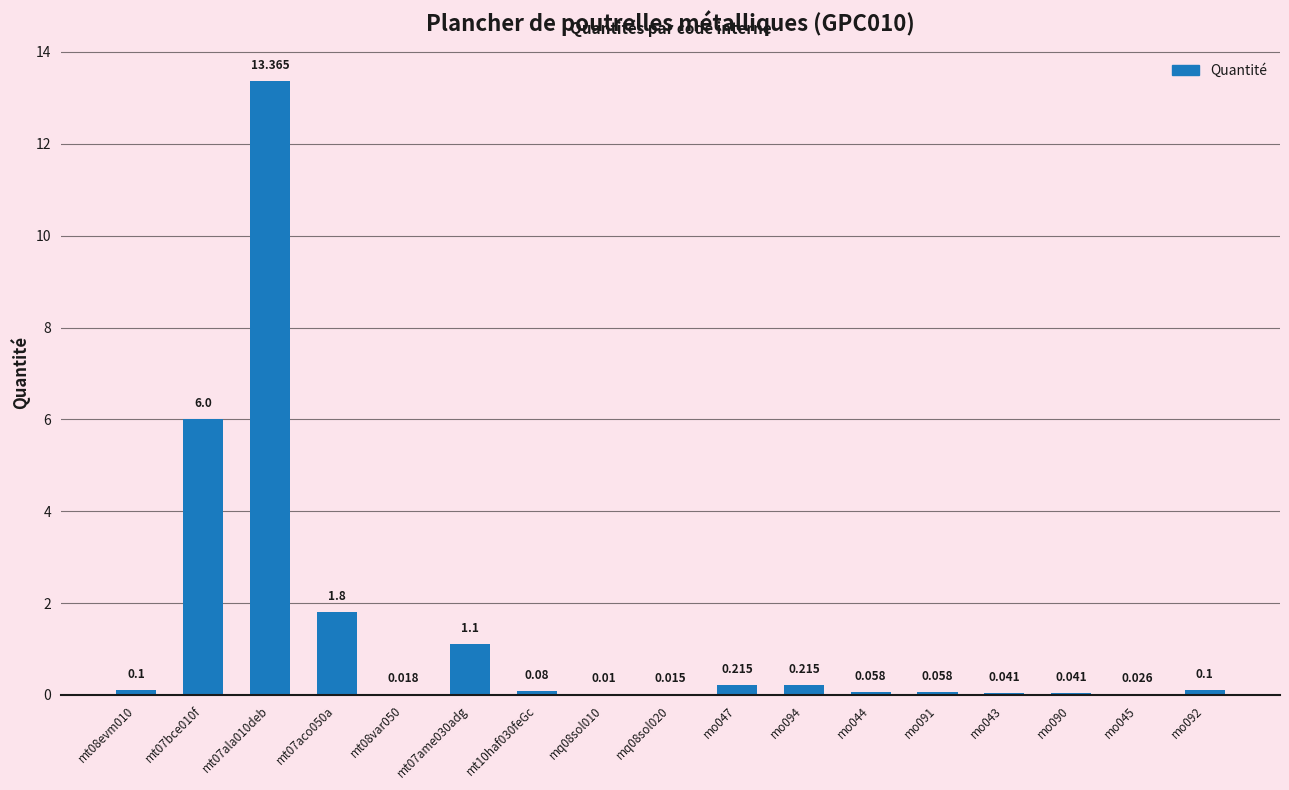

List the labels in order of value, smallest first.

mq08sol010, mq08sol020, mt08var050, mo045, mo043, mo090, mo044, mo091, mt10haf030feGc, mt08evm010, mo092, mo047, mo094, mt07ame030adg, mt07aco050a, mt07bce010f, mt07ala010deb